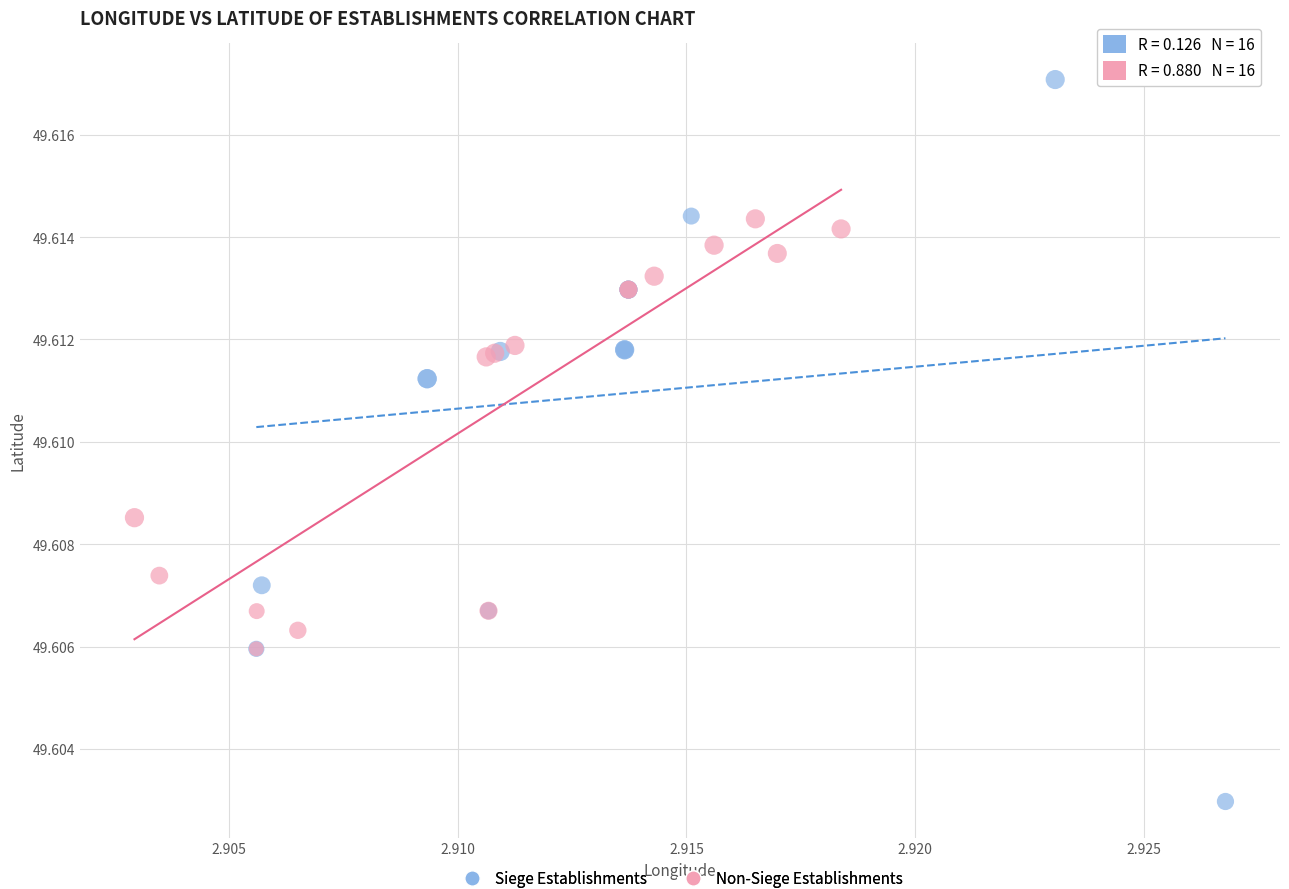

Which series contains the highest Y value?

Siege Establishments